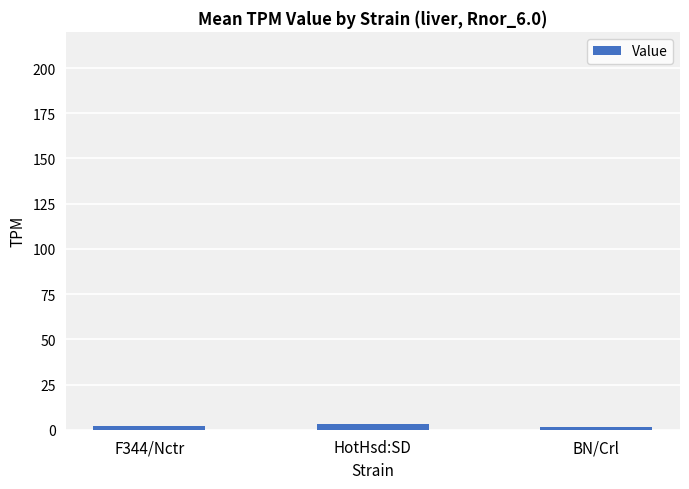

Is it true that the value at BN/Crl is 1.4?

True